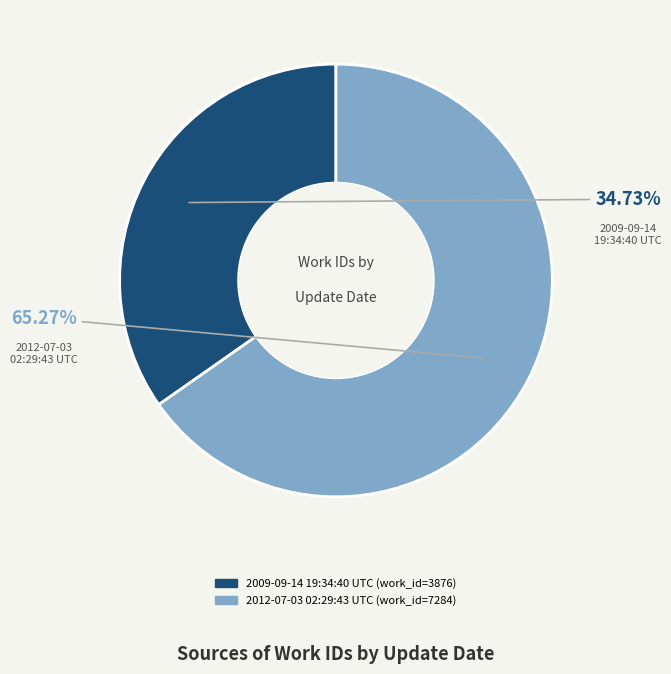

Rank the categories by value from highest to lowest.

2012-07-03 02:29:43 UTC, 2009-09-14 19:34:40 UTC